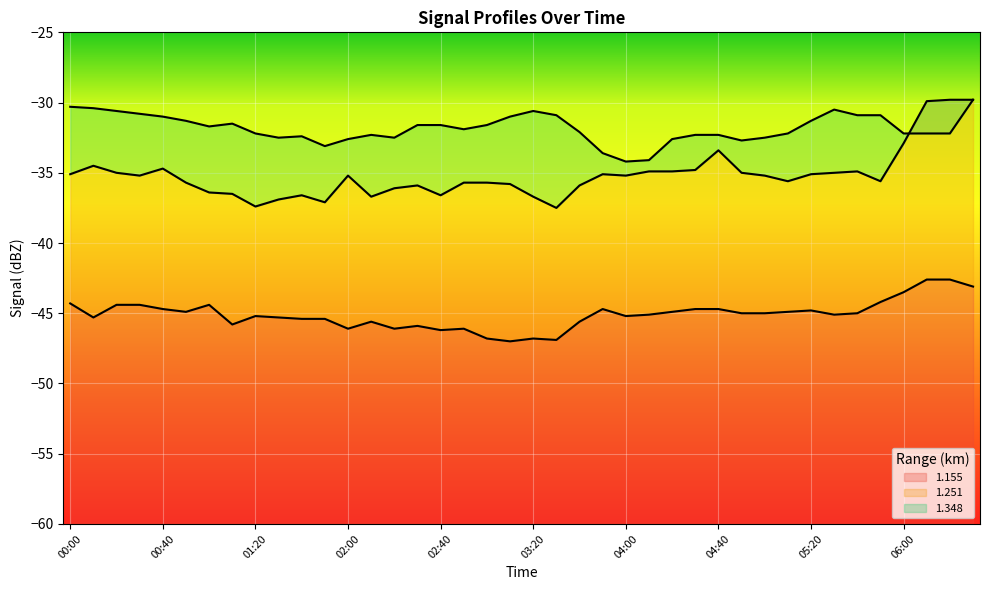

How many data points in 1.348 are less than -31?

28